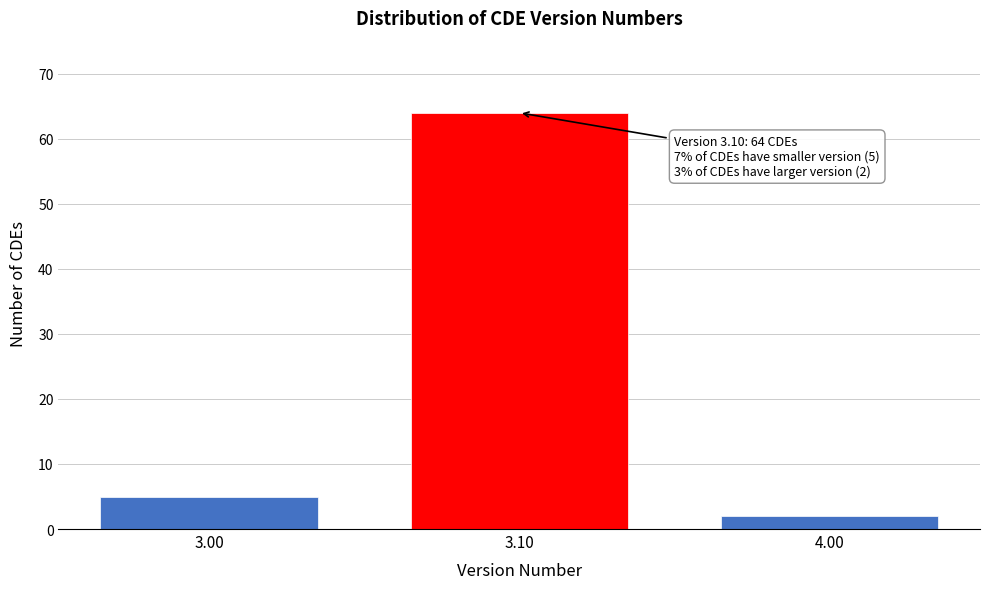

Reading left to right, transcribe all the data shown in this chart.

3.00=5	3.10=64	4.00=2